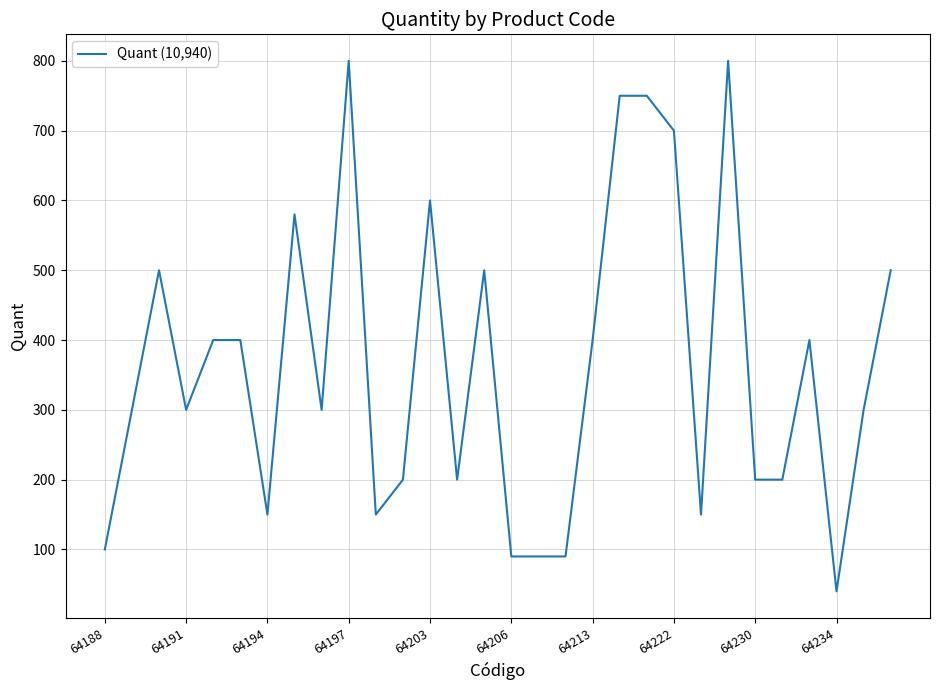

What is the smallest value displayed?

40